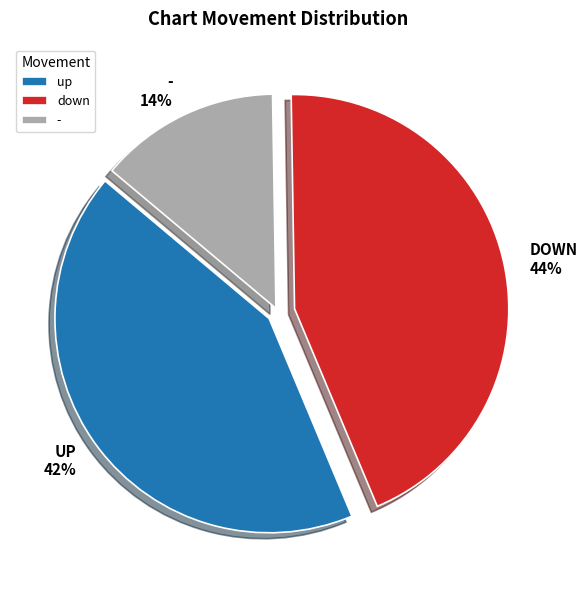

True or false: down accounts for 44% of the total.

True